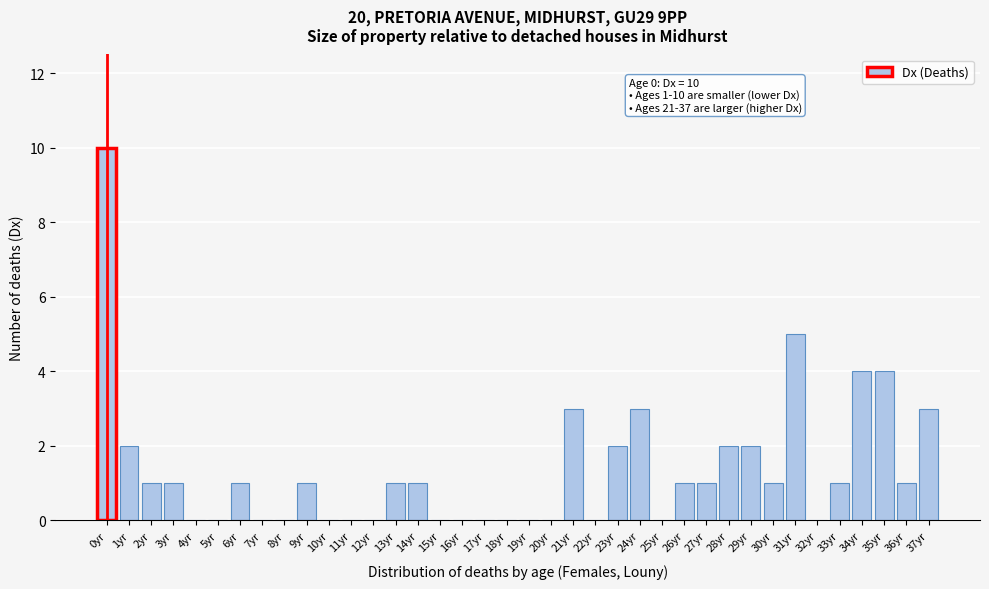

Is it true that the value at 7yr is 0?

True